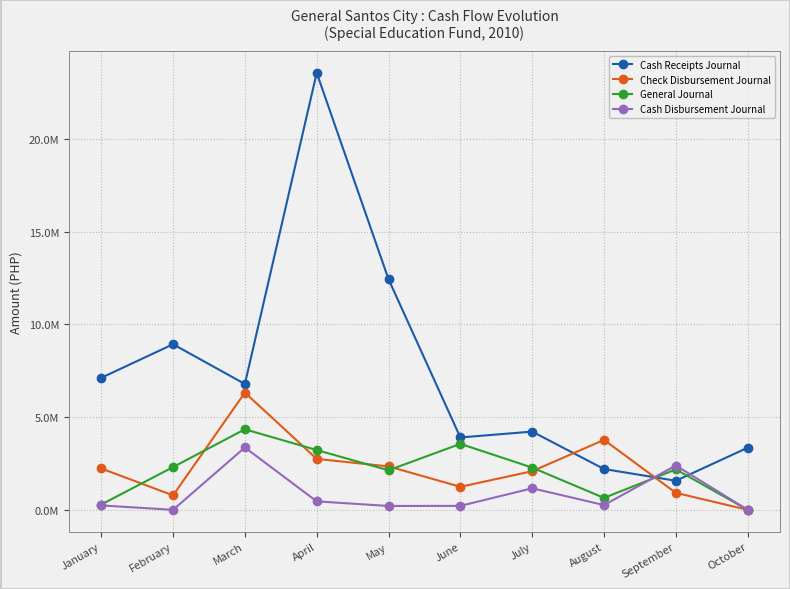

Is the value of General Journal at June greater than the value of Cash Receipts Journal at February?

No